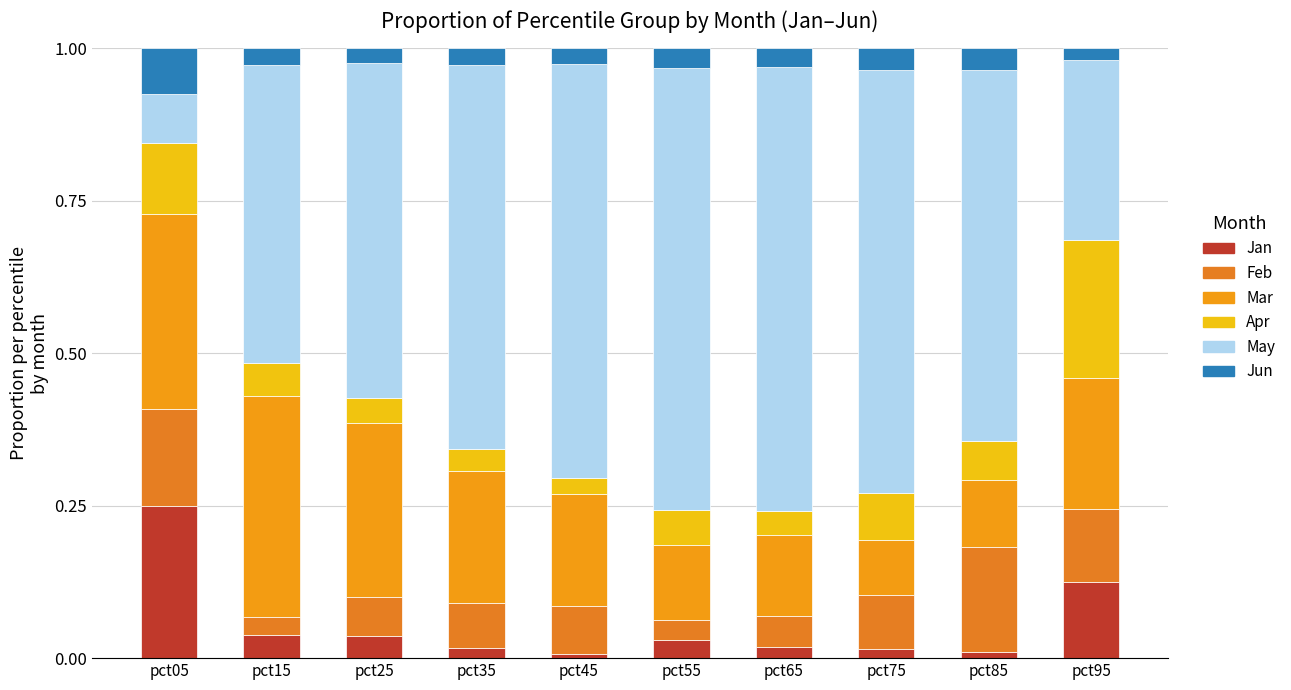

Is it true that Mar equals 0.3 at pct05?

True